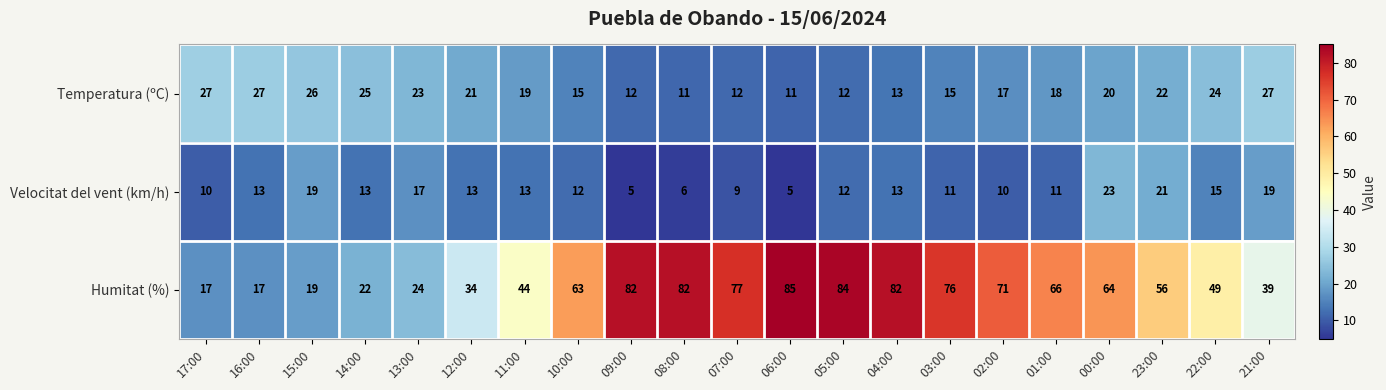

What is the greatest value displayed?

85